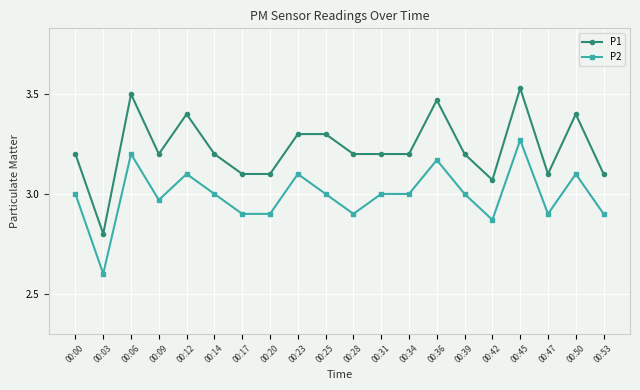

True or false: P1 has more than 1 points higher than both neighbors.

True